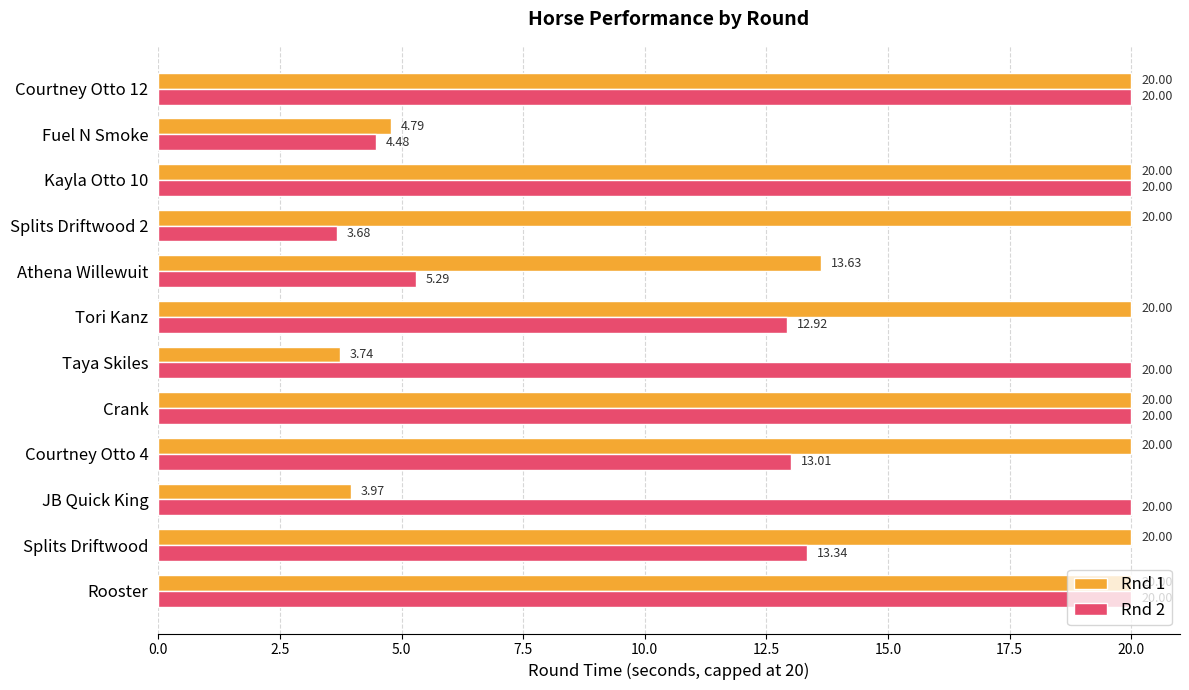

Which series has the largest range (max minus min)?

Rnd 2